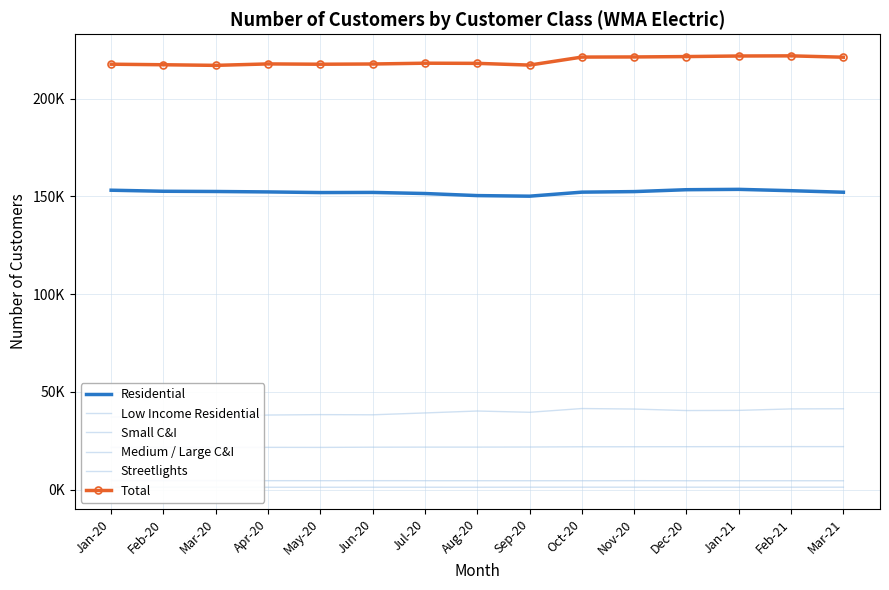

True or false: Small C&I has more than 0 points higher than both neighbors.

True